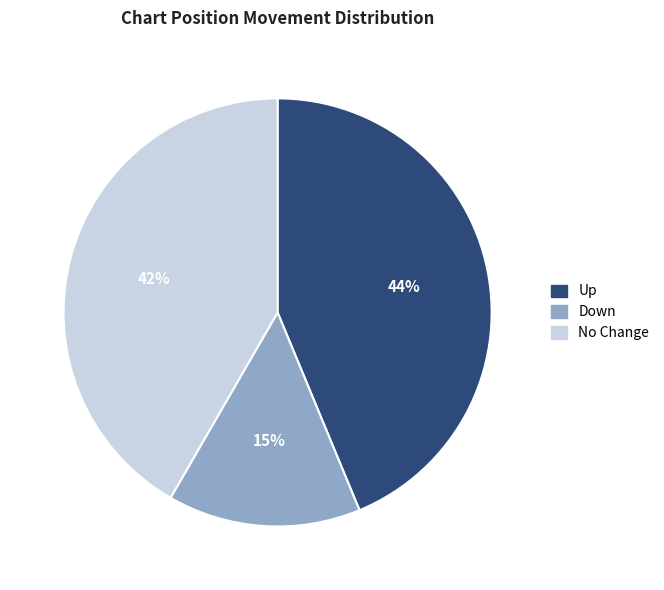

Which has a higher value, Down or No Change?

No Change